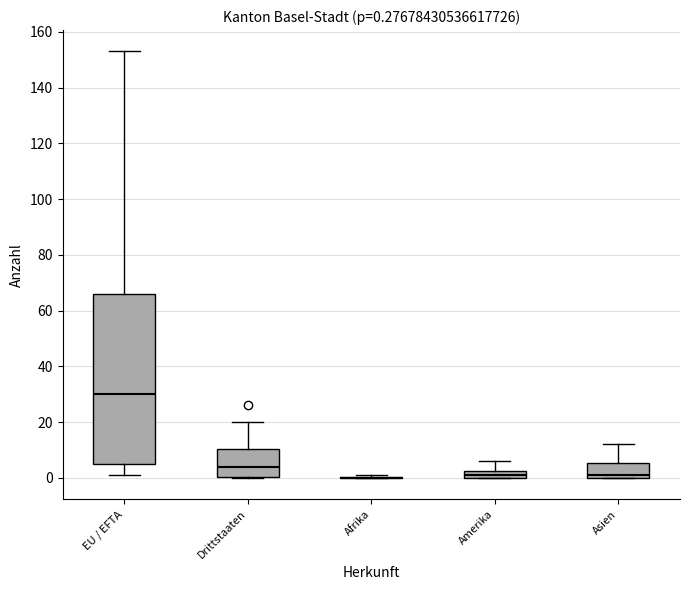

Which box is the tallest, from its lower edge to its upper edge?

EU / EFTA